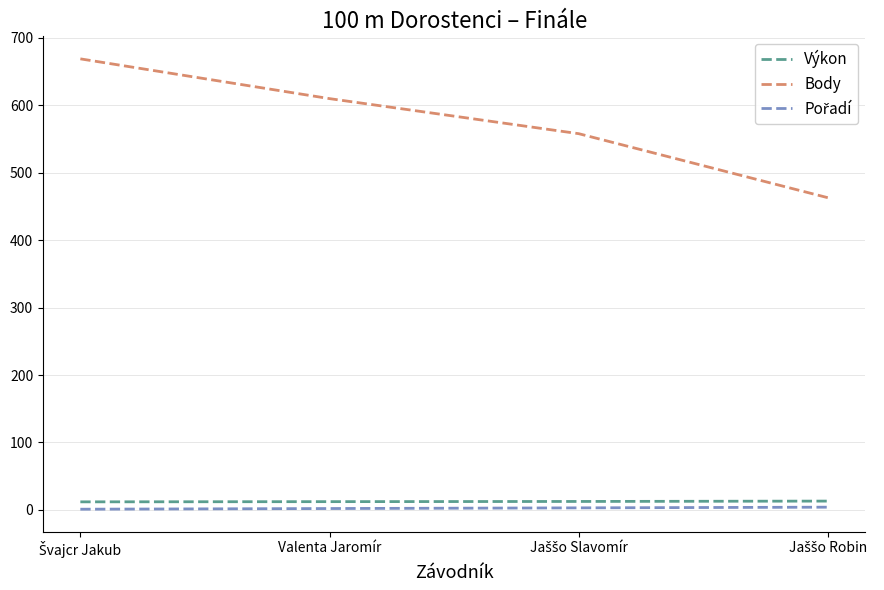

Is this an area chart (filled region under the line)?

No